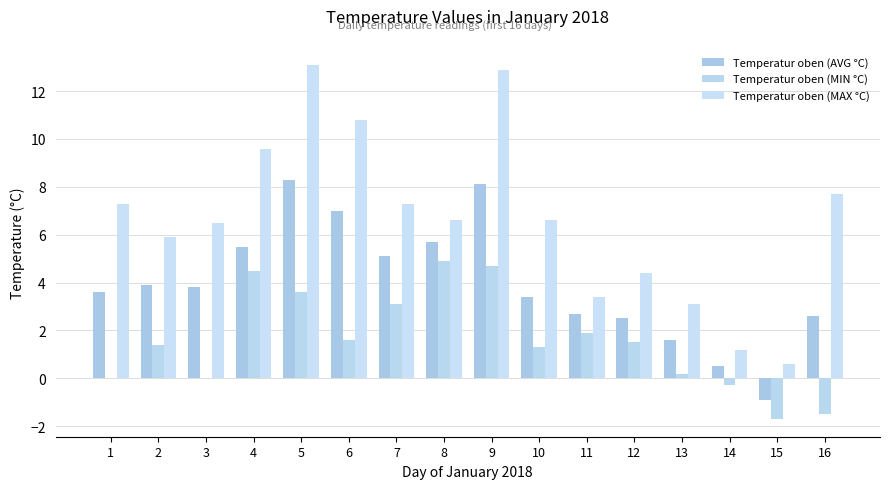

Does the chart contain stacked bars?

No